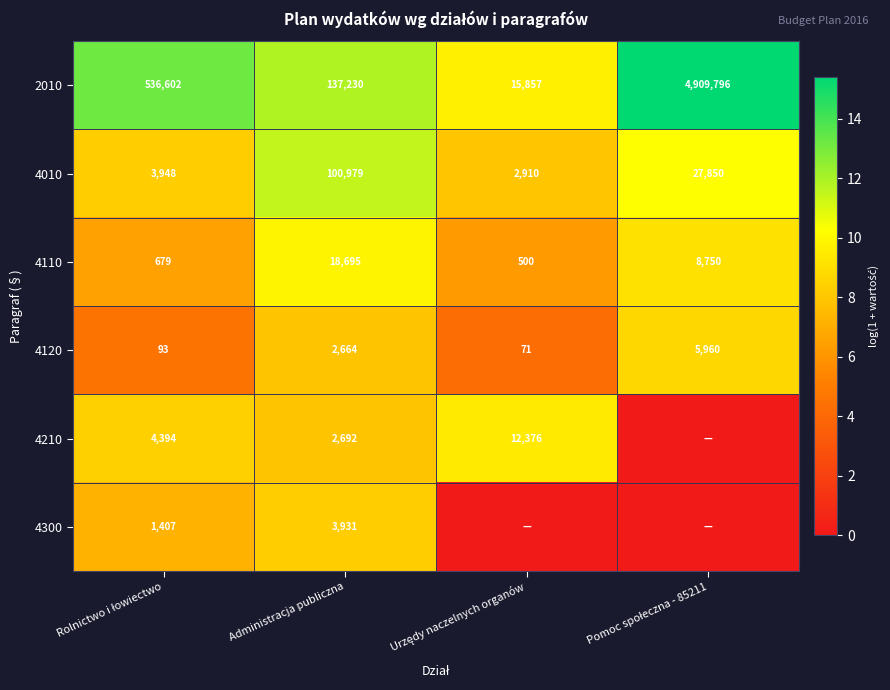

Between Urzędy naczelnych organów and Pomoc społeczna - 85211, which is larger?

Pomoc społeczna - 85211